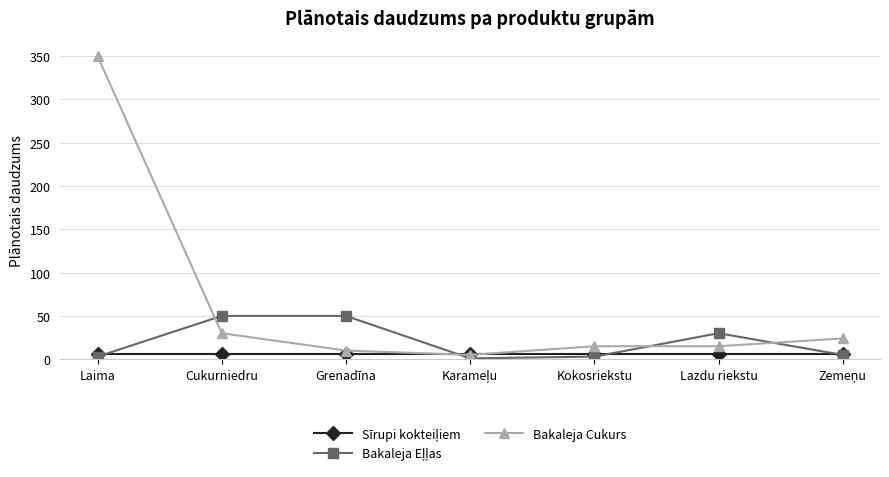

What is the label of the 5th point from the right?

Grenadīna